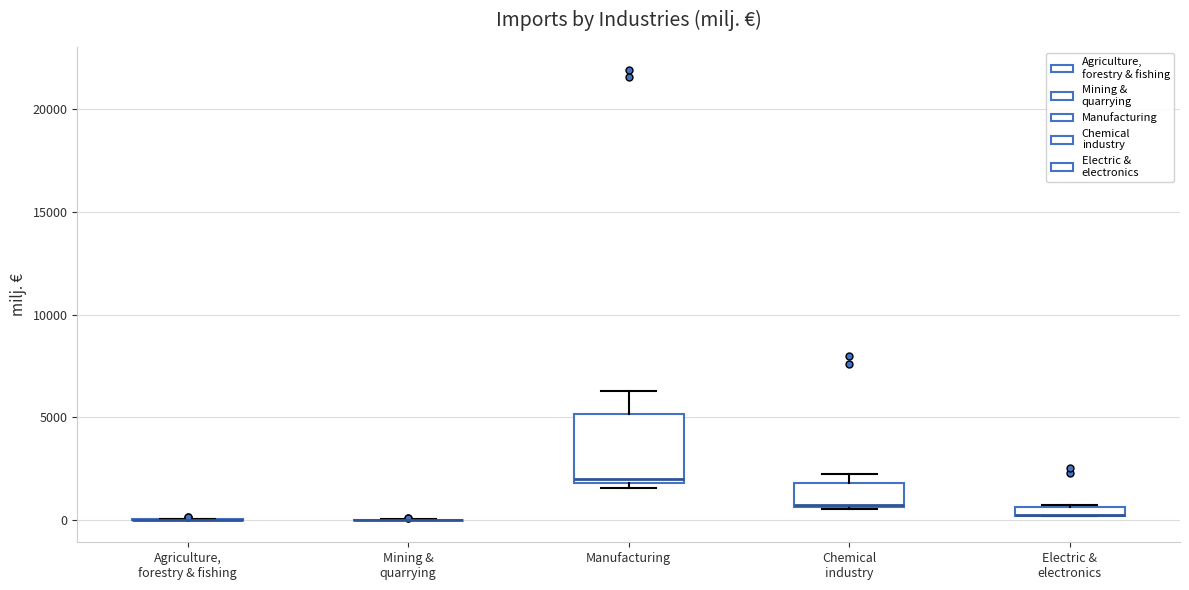

Where is the upper edge of the box for Chemical industry on the y-axis? The values are not printed on the chart, so give them approximately, as read against the axis.

2000